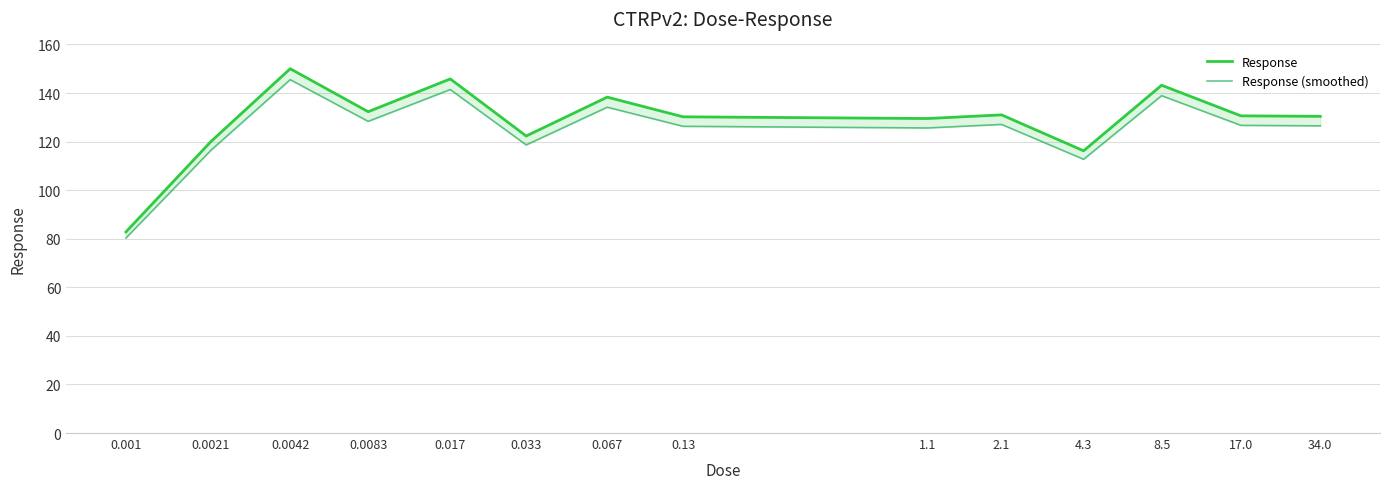

At how many categories does at least one series exceed 120?

11